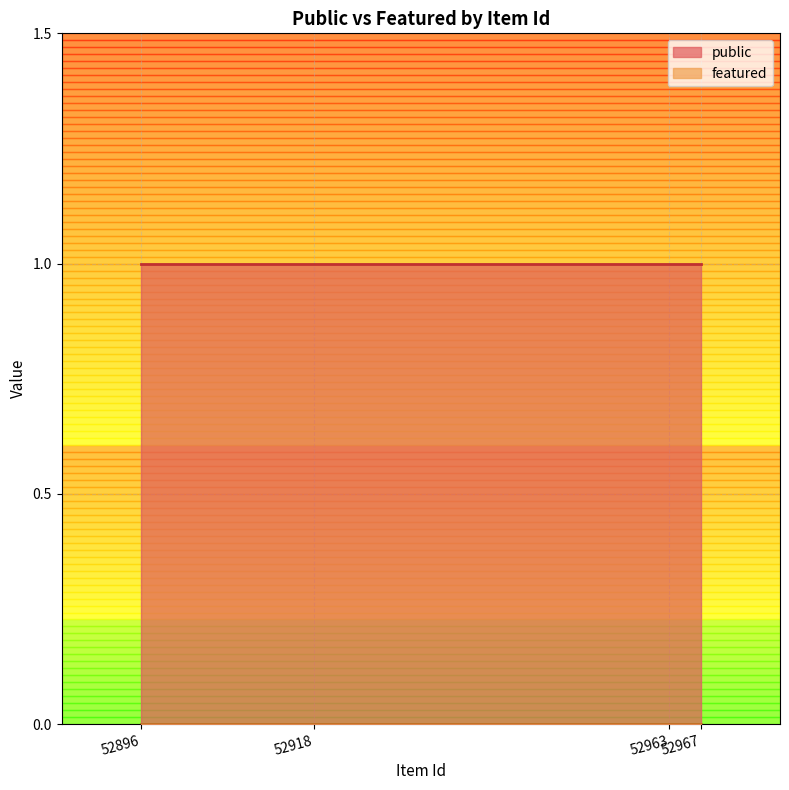

Which series has the largest total across all categories?

public